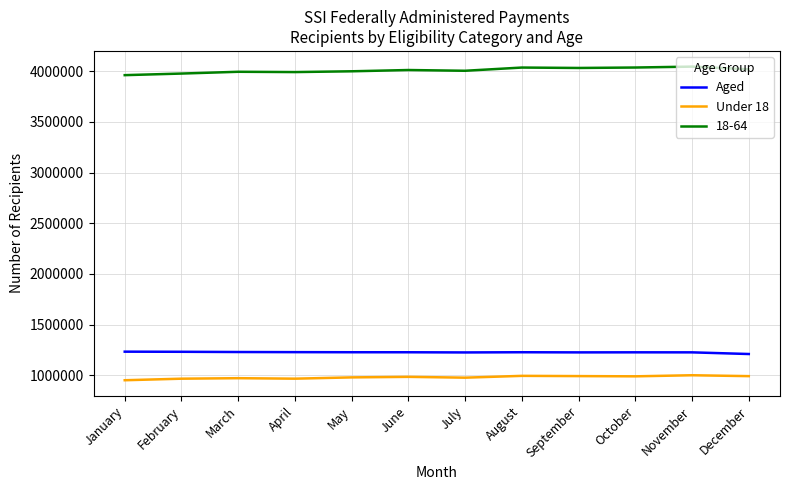

Which series has the largest total across all categories?

18-64